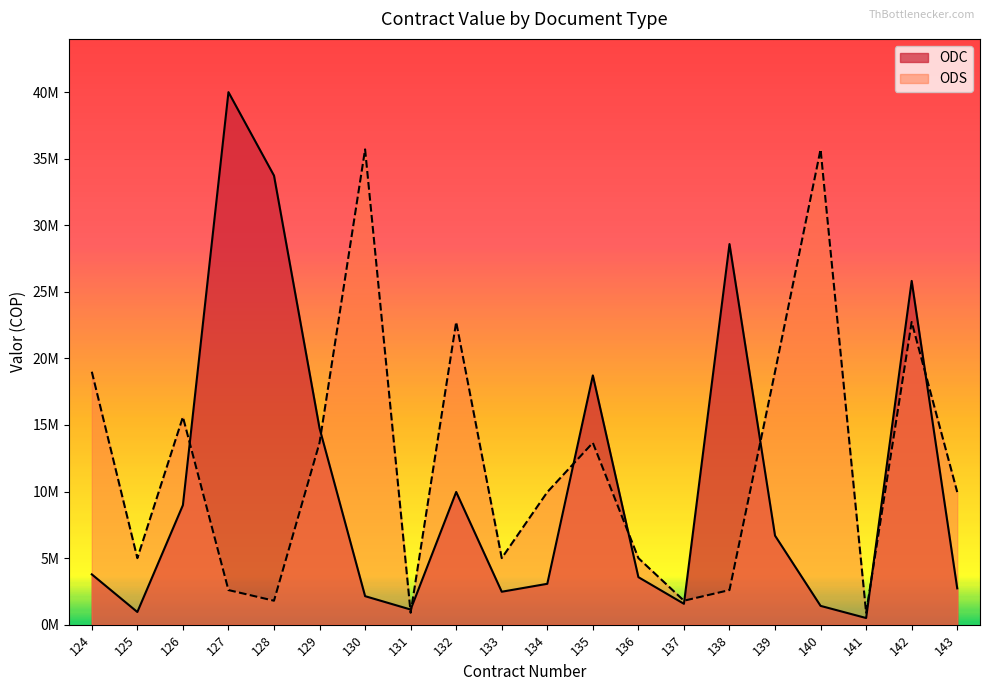

At which category is the sum across all series the highest?

142